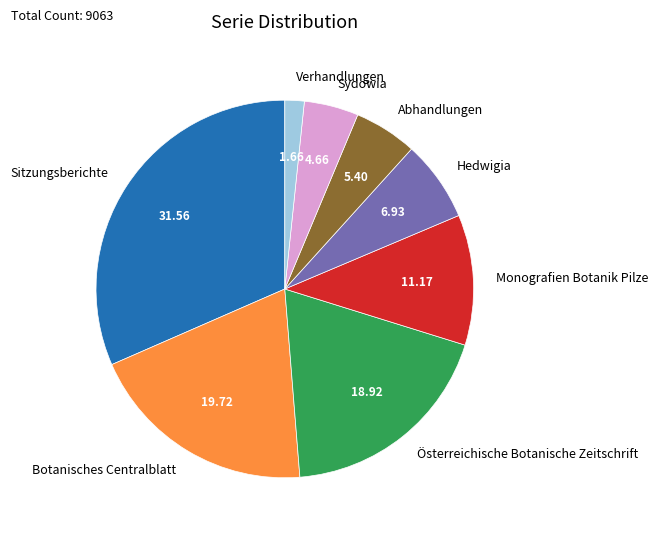

Is Botanisches Centralblatt the majority of the pie?

No